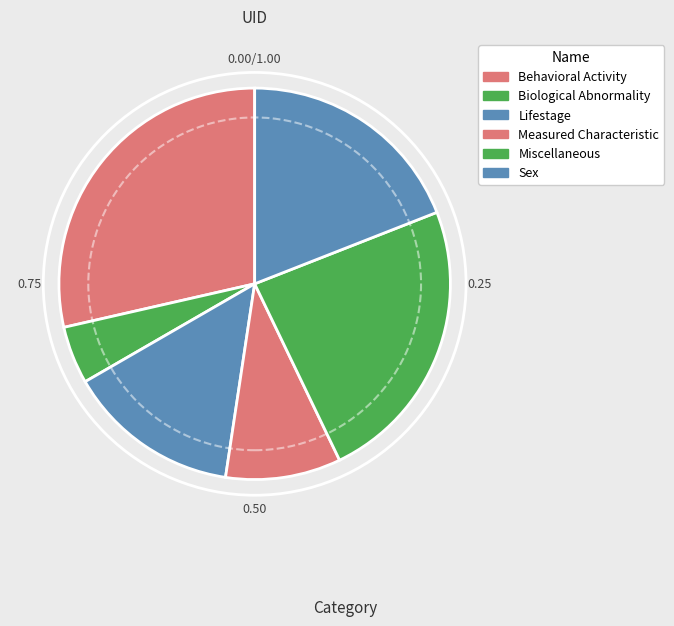

Combined, do Behavioral Activity and Biological Abnormality account for over 50%?

No